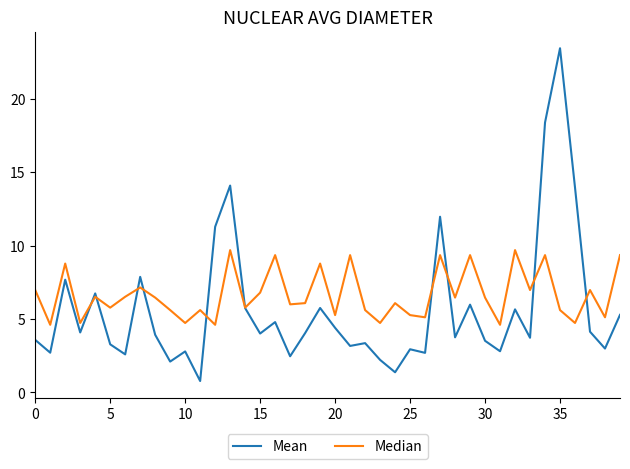

Rank the series by their maximum value, from lowest to highest.

Median, Mean